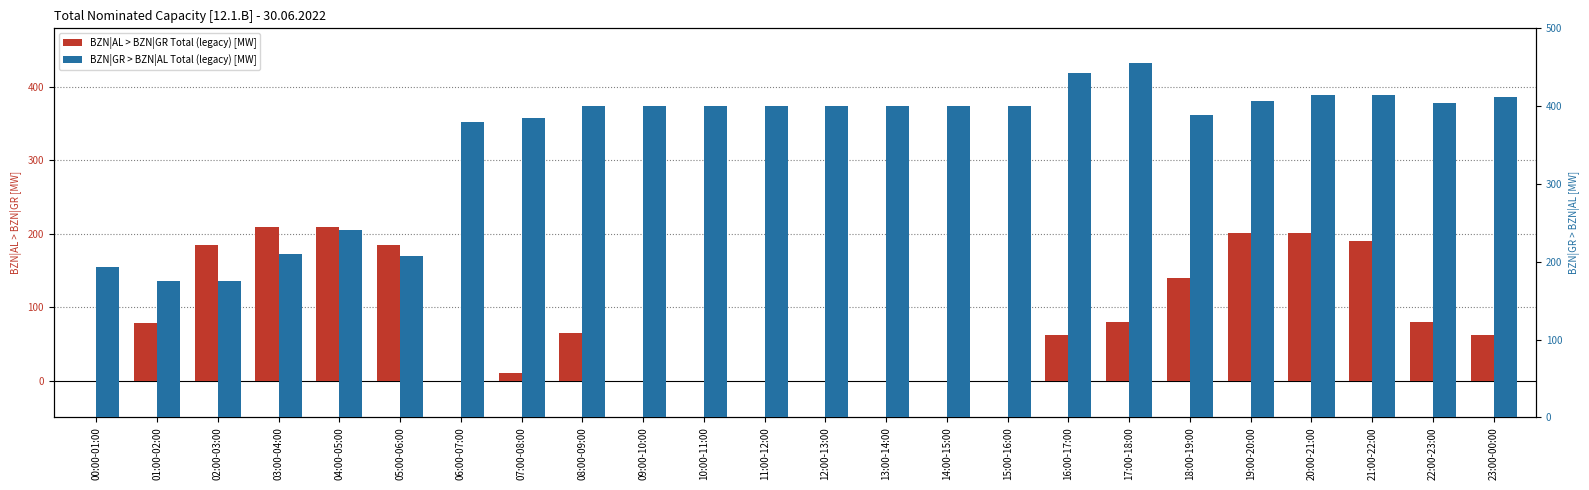

At which label is BZN|AL > BZN|GR Total (legacy) [MW] closest to 105?

17:00-18:00